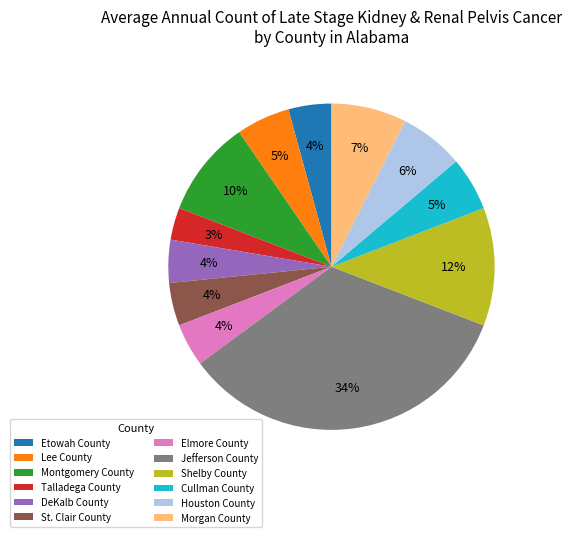

How many segments does this pie chart have?

12